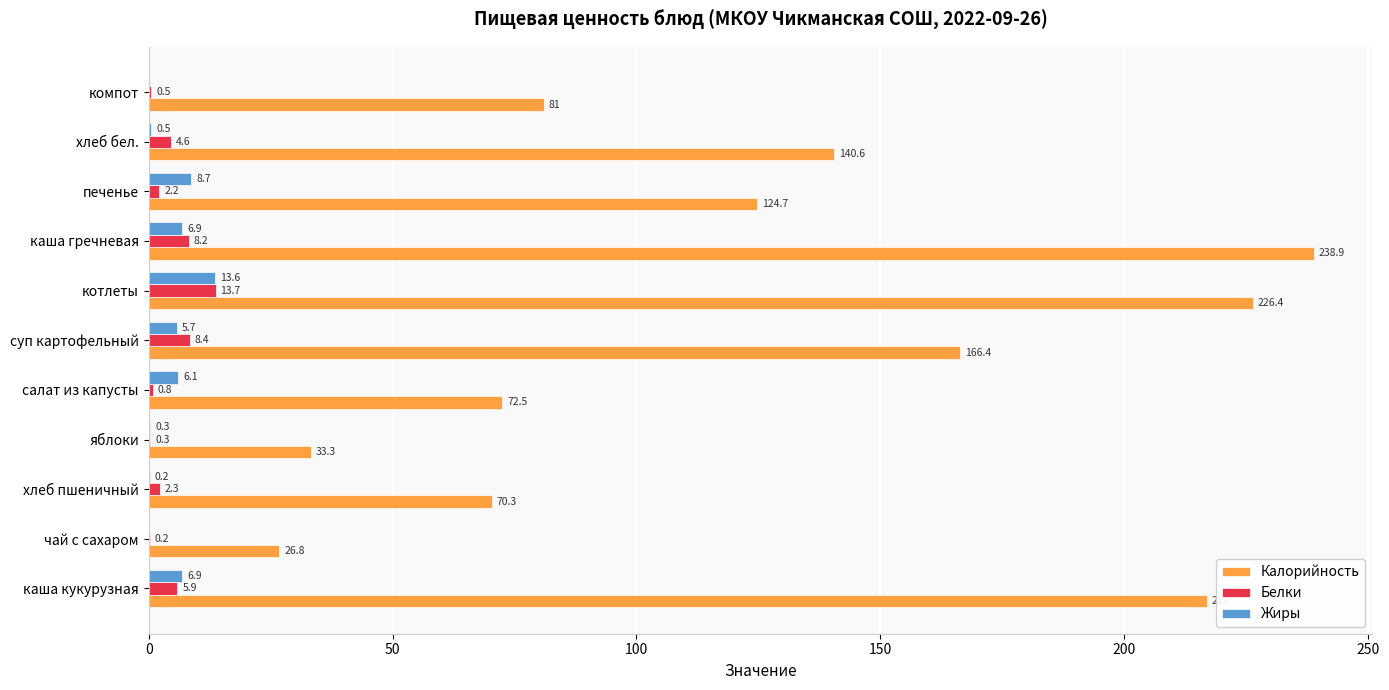

What is the maximum value for Белки?

13.7